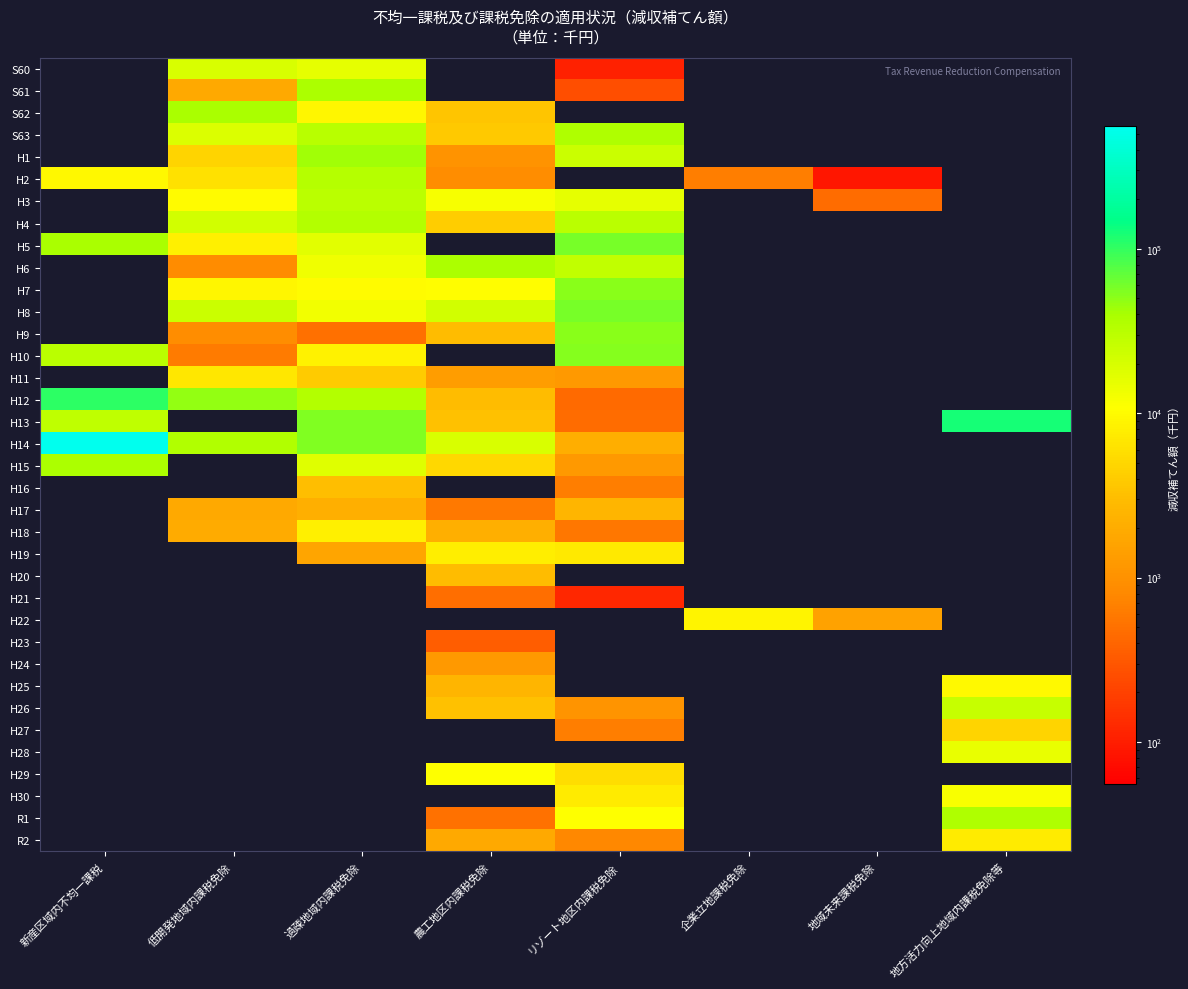

How many categories are shown in the chart?

8